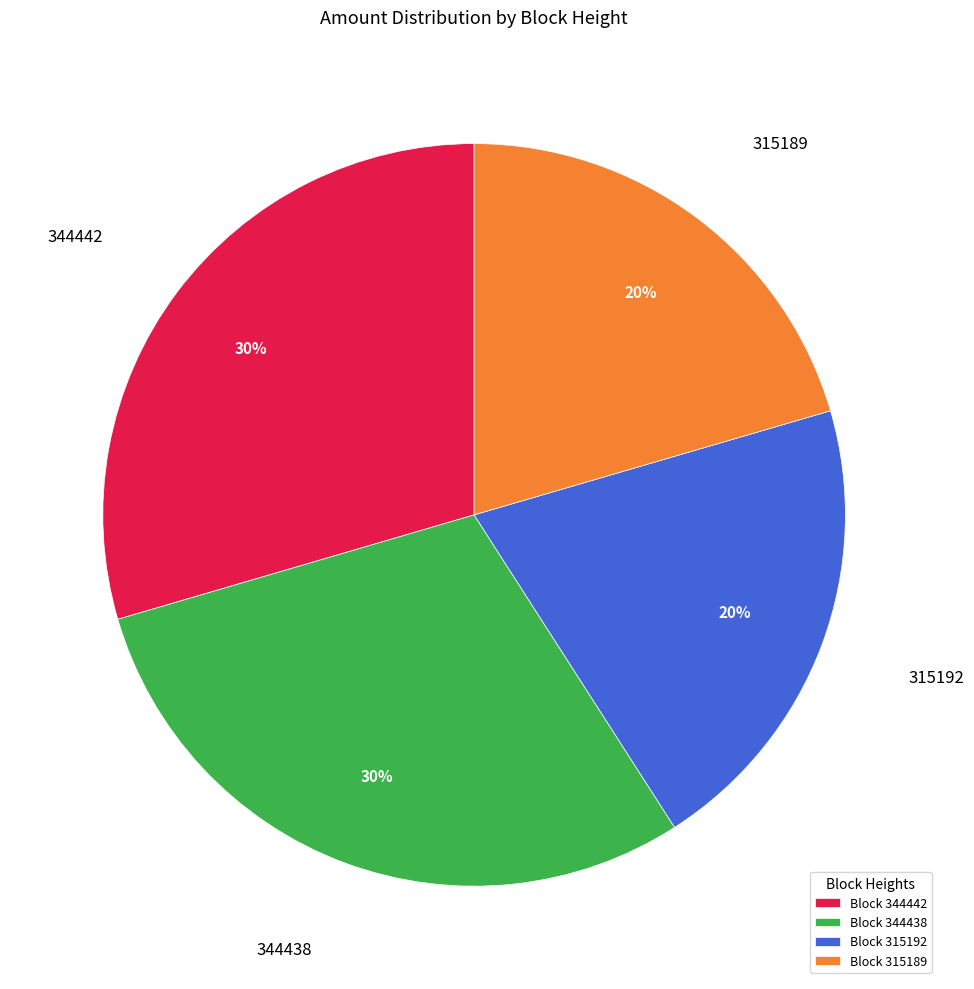

How many slices are in this pie chart?

4